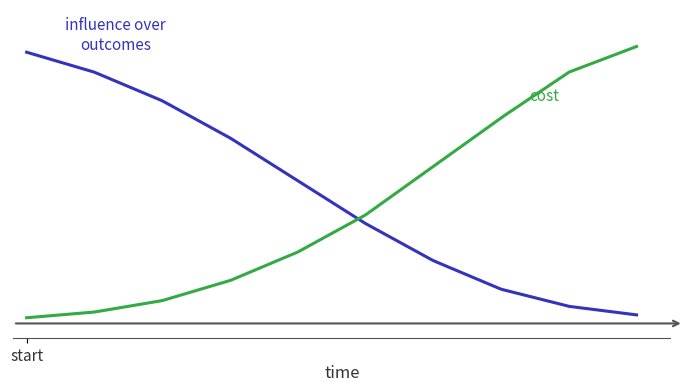

Does the chart display data point markers on the line(s)?

No